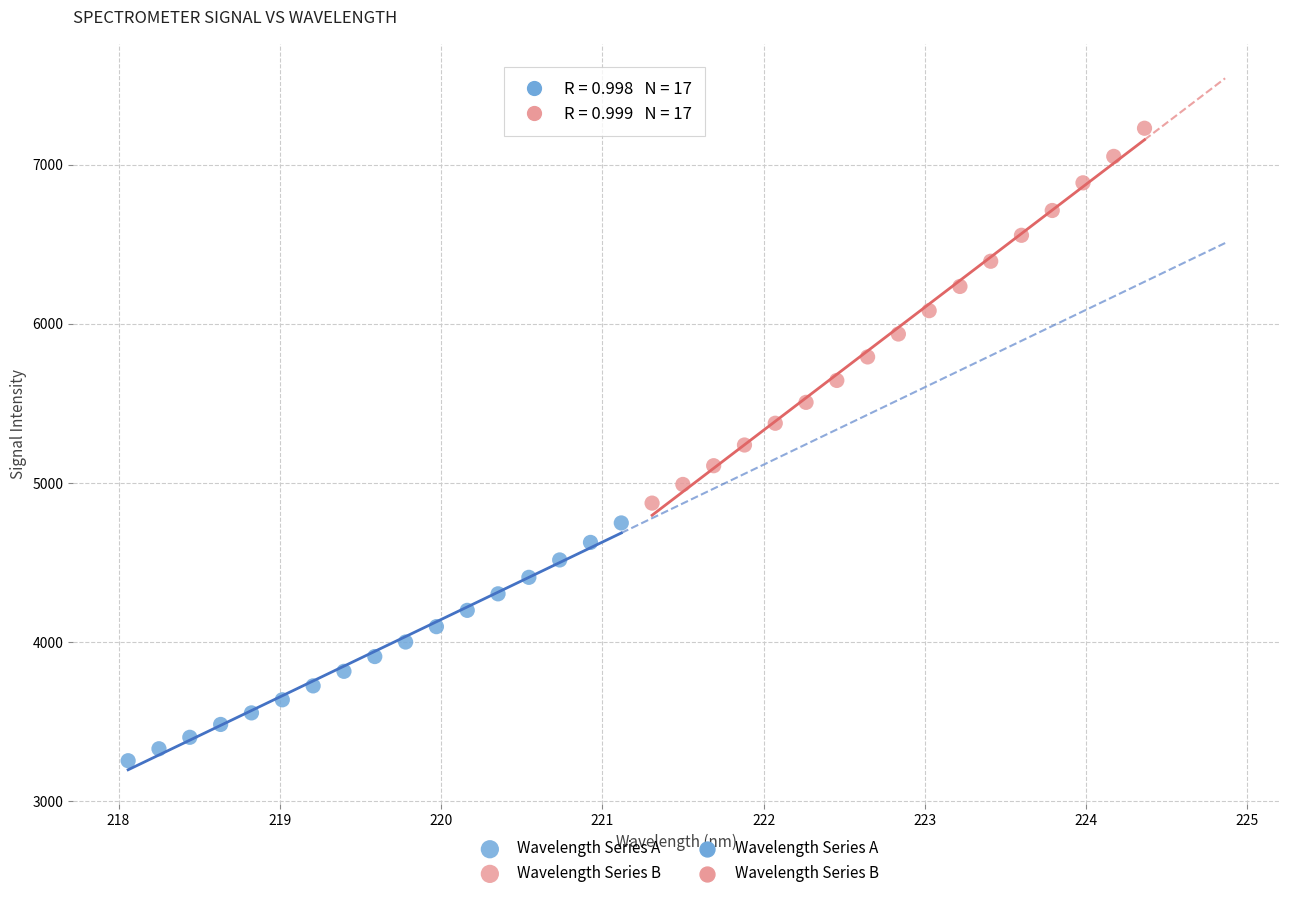

Which series contains the highest Y value?

Wavelength Series B